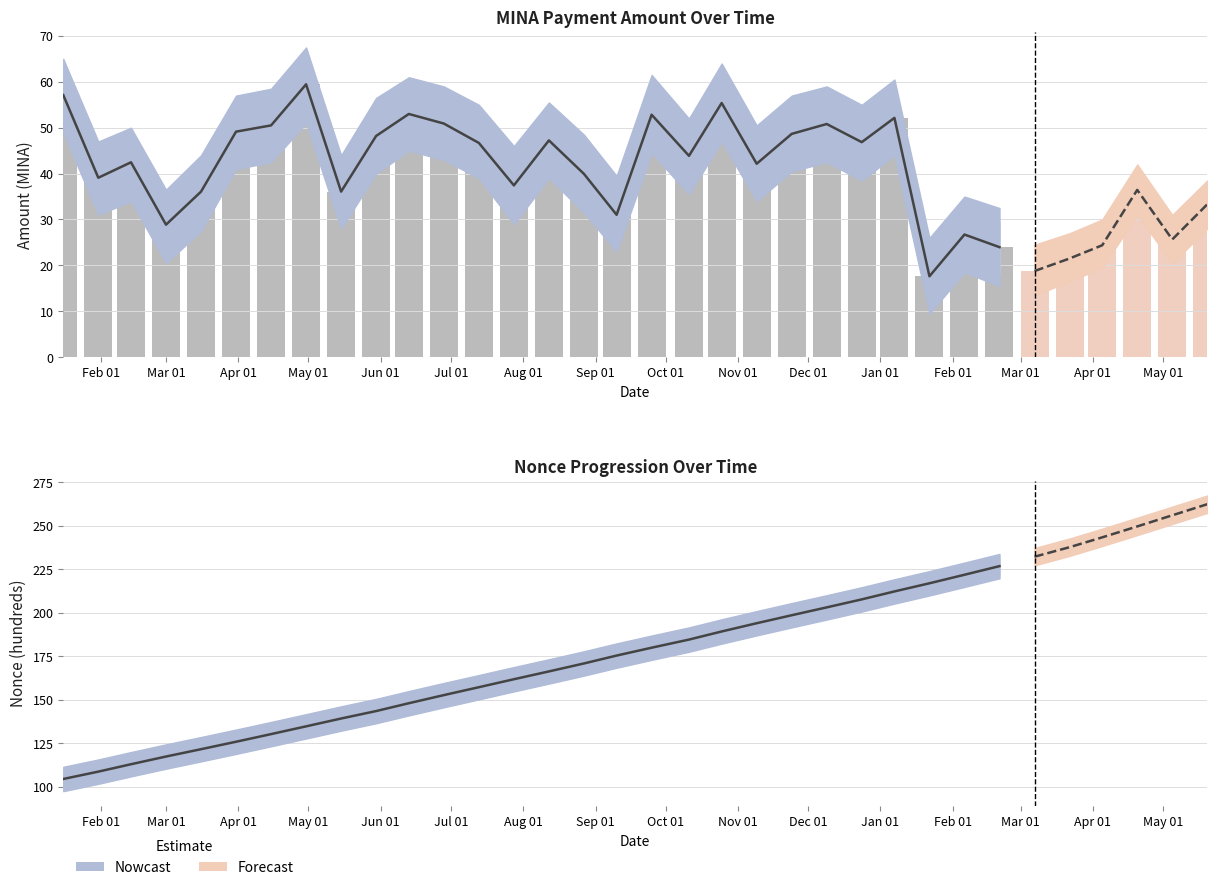

What is the sum of all values?

1374.4